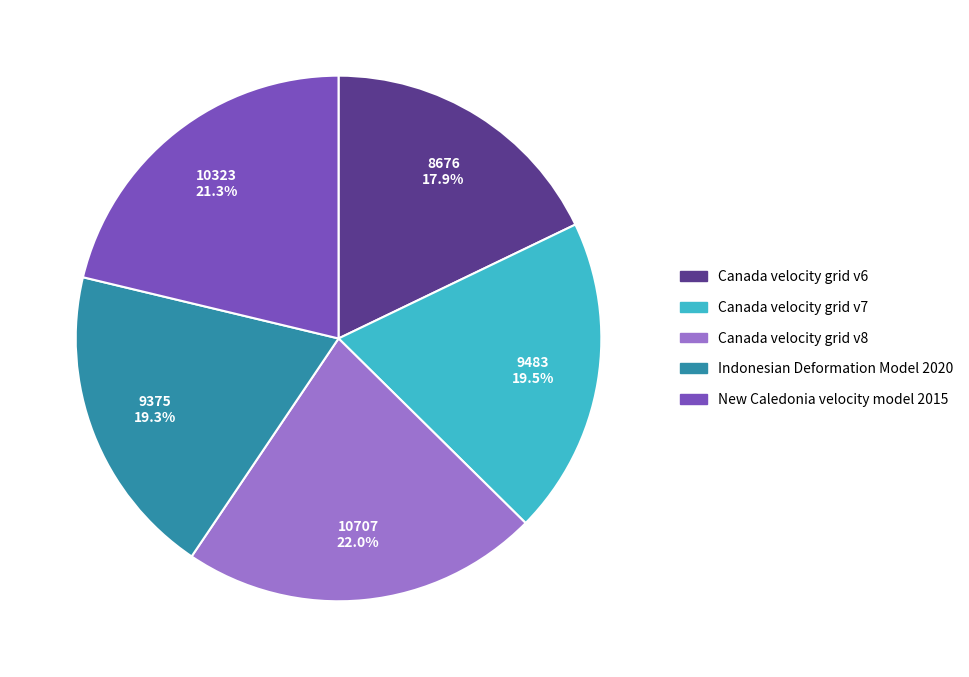

Is there any slice that represents more than half of the pie?

No